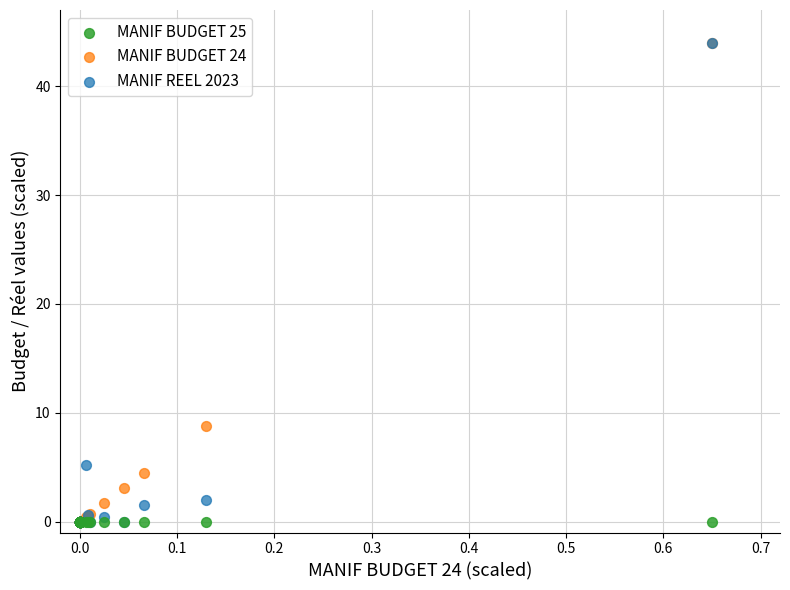

What are all the series names shown in the legend?

MANIF BUDGET 25, MANIF BUDGET 24, MANIF REEL 2023